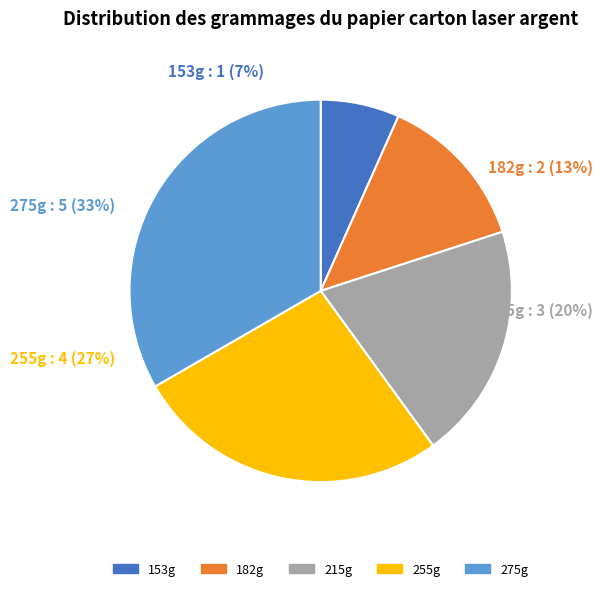

The 153g slice represents 15% of the pie. True or false?

False